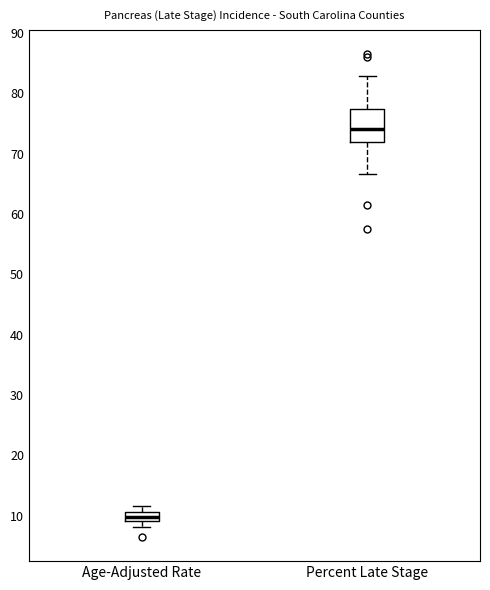

Which box has the highest median line?

Percent Late Stage